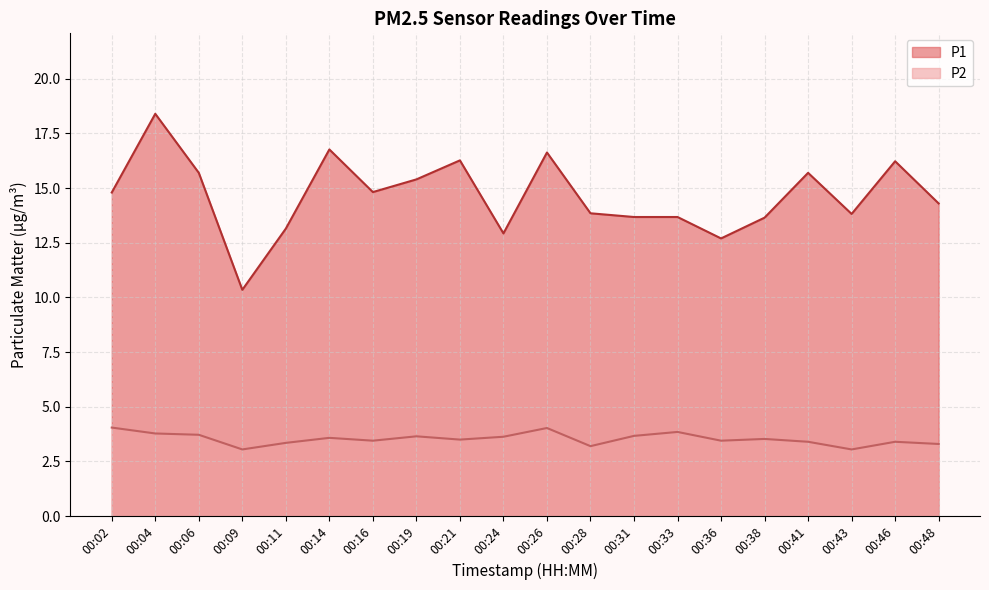

Reading left to right, list all the values displayed in this chart.

P1: 14.8	18.4	15.7	10.3	13.2	16.8	14.8	15.4	16.3	12.9	16.6	13.8	13.7	13.7	12.7	13.7	15.7	13.8	16.2	14.3
P2: 4.0	3.8	3.7	3.0	3.4	3.6	3.5	3.6	3.5	3.6	4.0	3.2	3.7	3.9	3.5	3.5	3.4	3.0	3.4	3.3